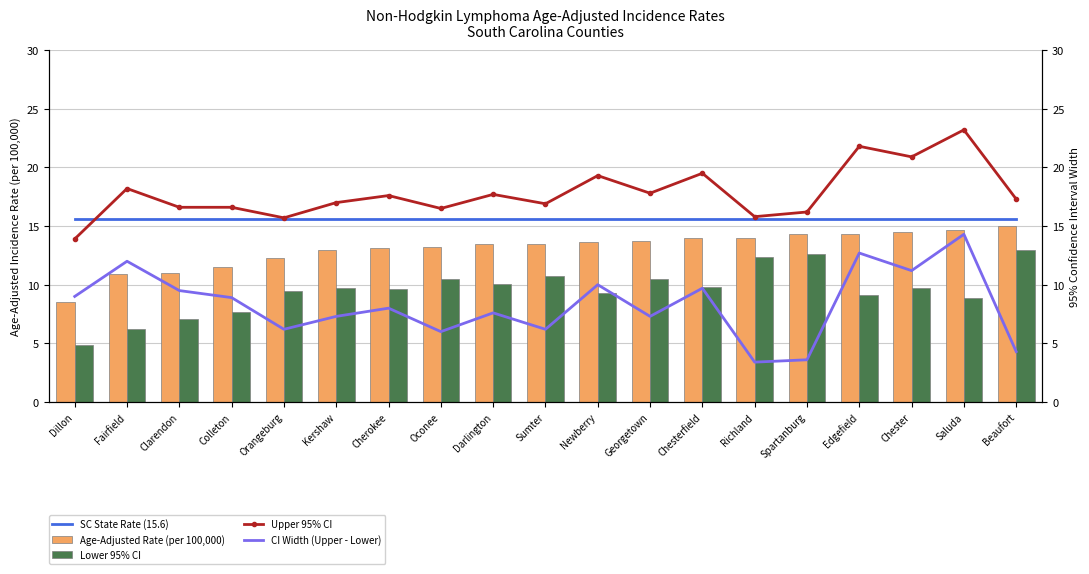

What is the label of the 9th bar from the right?

Newberry